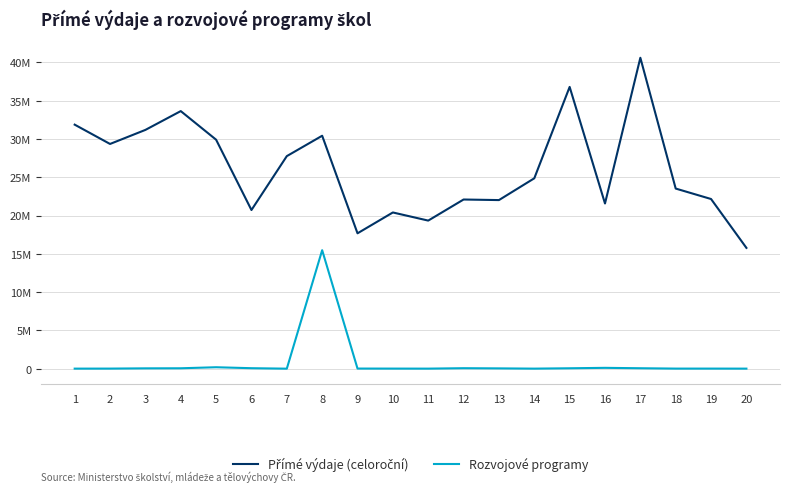

Which series has the largest range (max minus min)?

Přímé výdaje (celoroční)